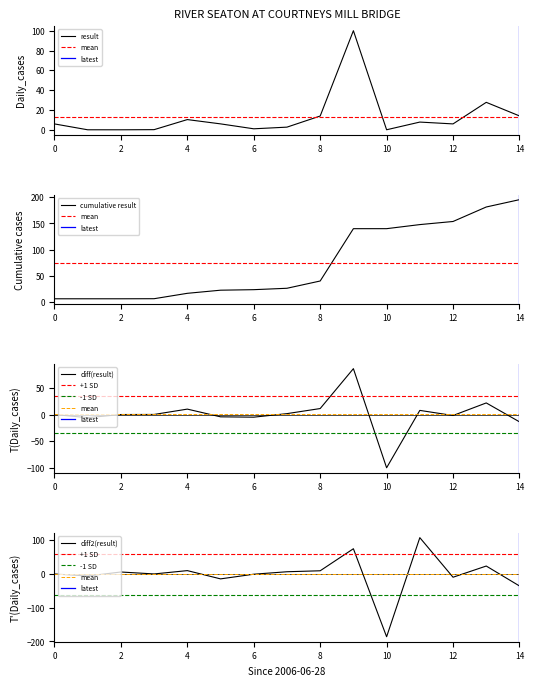

The value of result at 10 is 0.0. True or false?

True